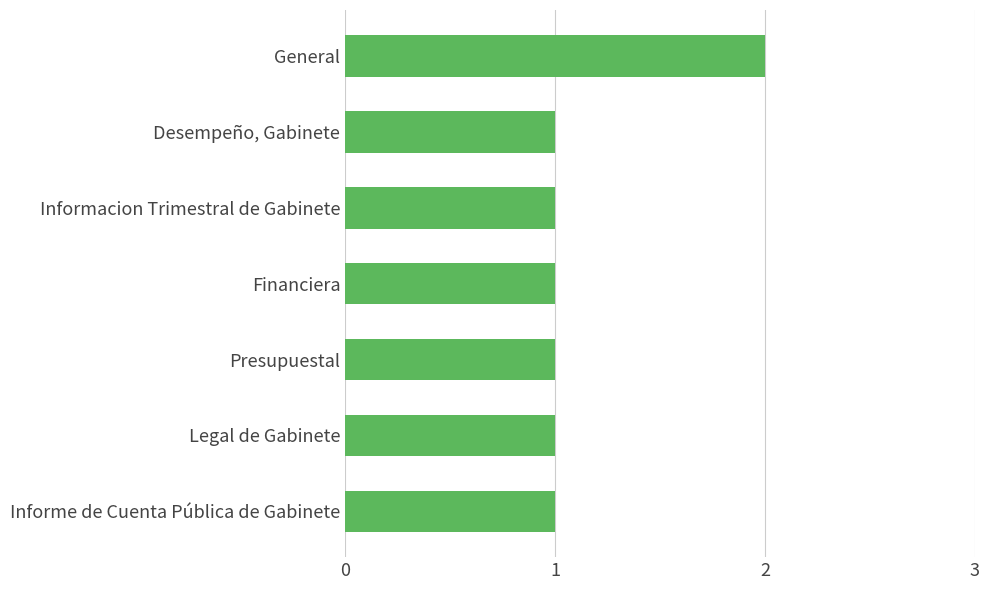

What is the label of the 6th bar from the top?

Legal de Gabinete